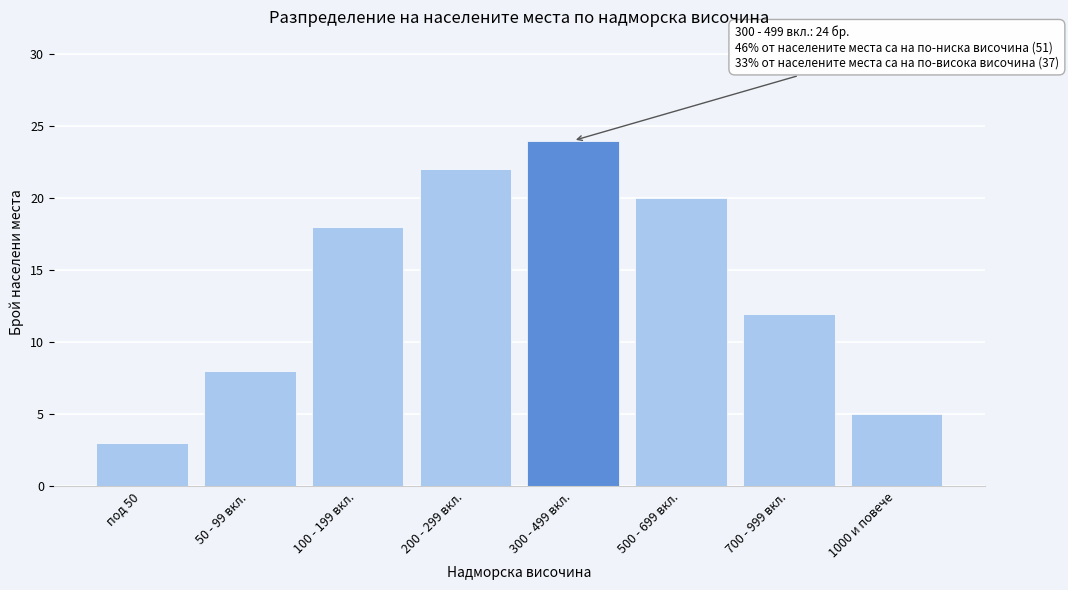

Reading left to right, list all the values displayed in this chart.

3	8	18	22	24	20	12	5